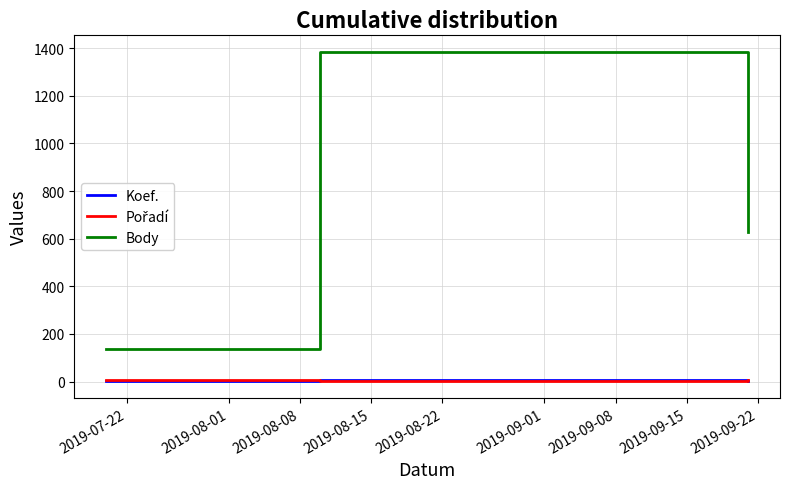

What is the greatest value displayed?

1385